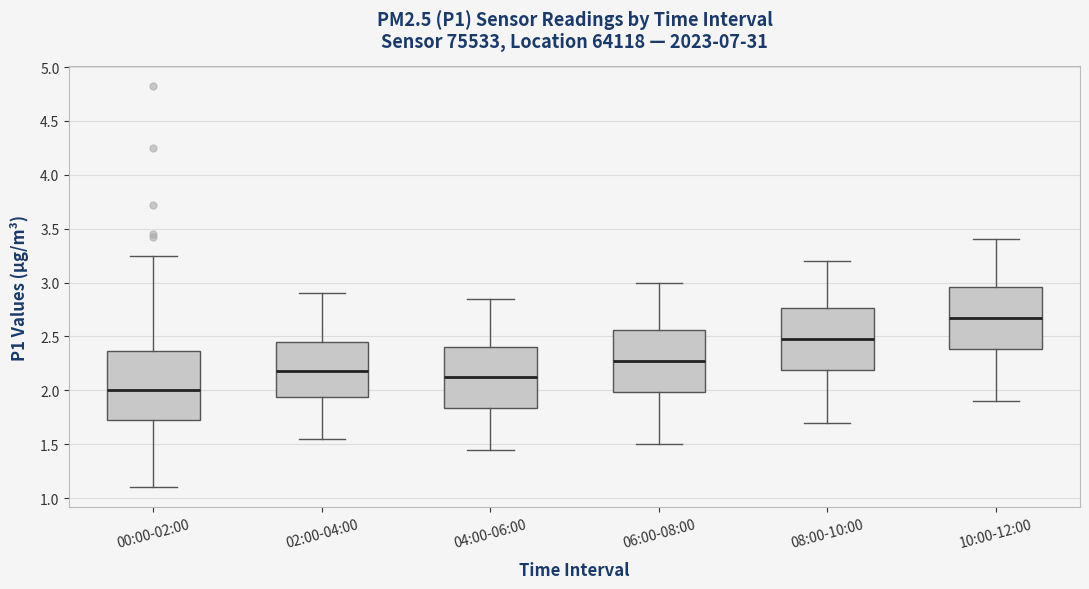

Where does the lower whisker of the box for 04:00-06:00 end on the y-axis? The values are not printed on the chart, so give them approximately, as read against the axis.

1.45